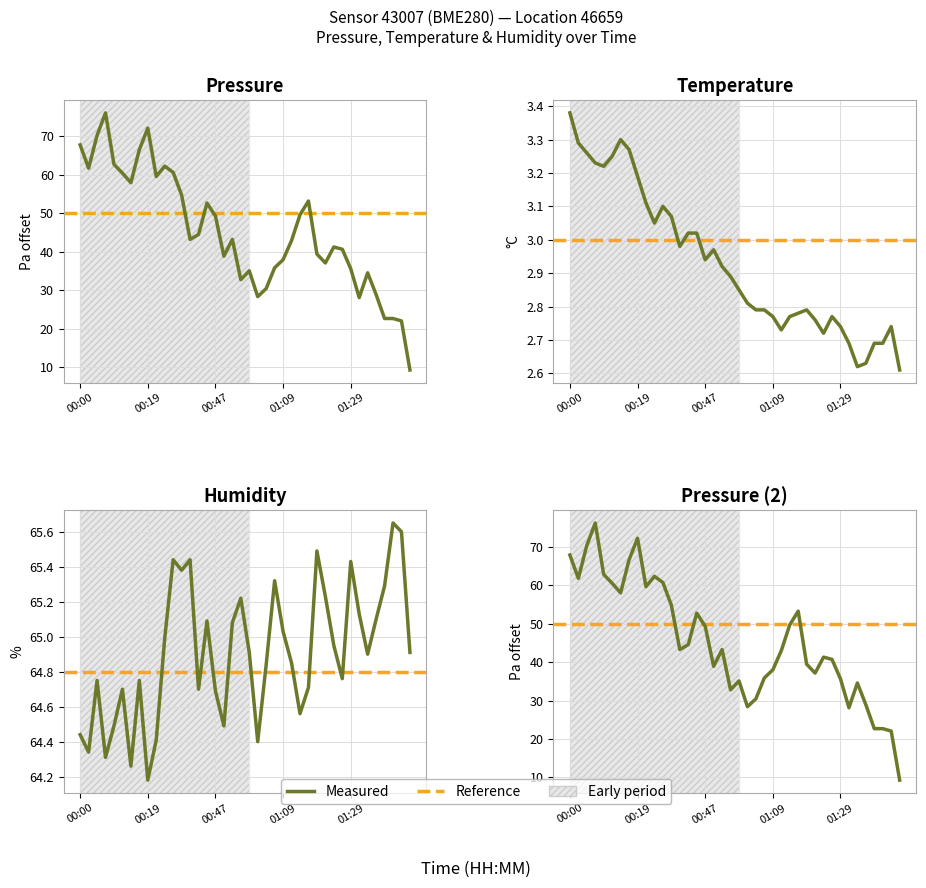

At how many categories does at least one series exceed 30?

40